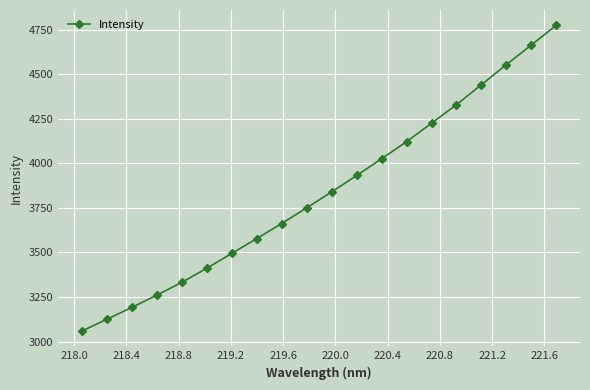

What is the difference between the maximum and minimum values?

1715.2